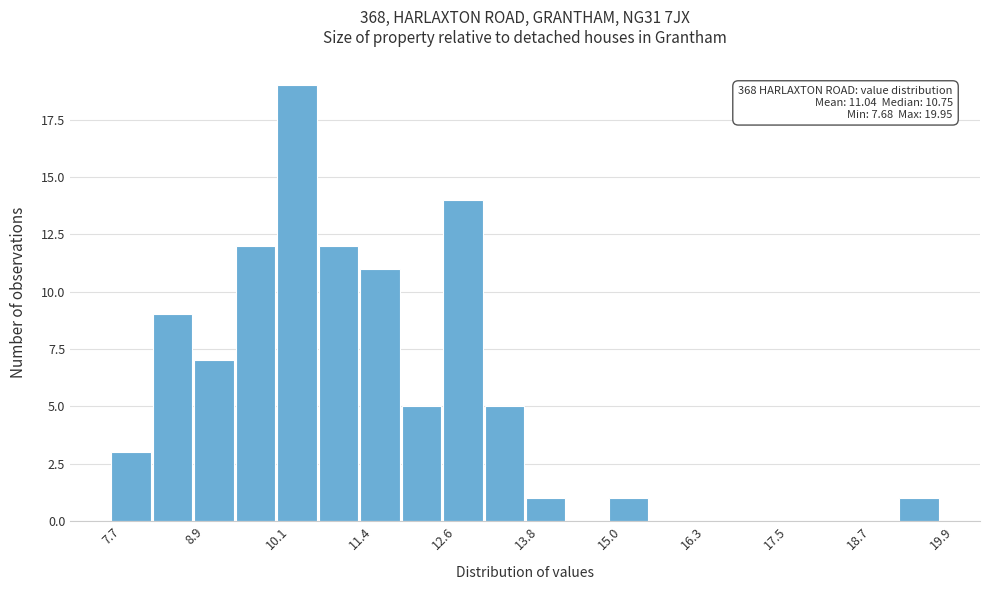

Around what value on the x-axis is the tallest bar? Give the approximate position of its centre, as read against the axis.

10.4